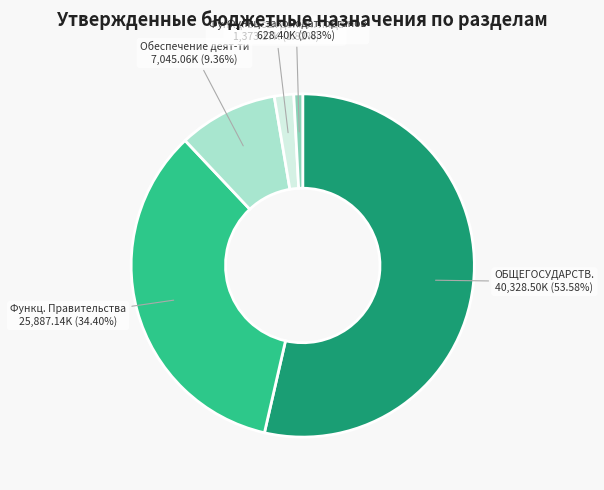

Does any single category account for the majority?

Yes